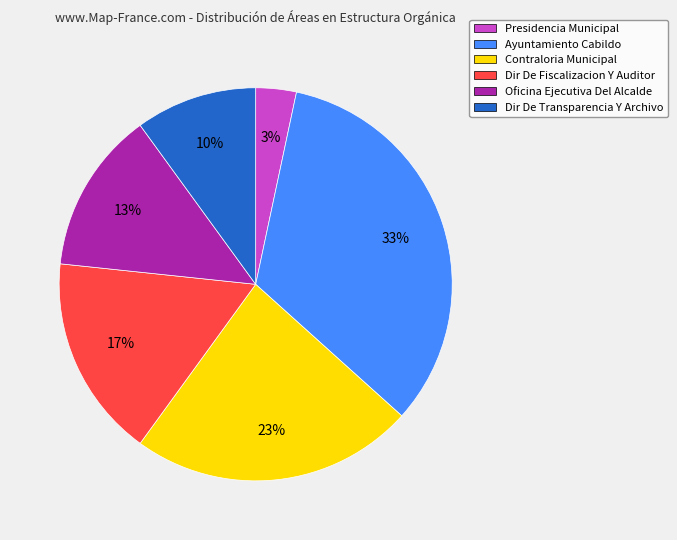

Is there a majority slice in this chart?

No